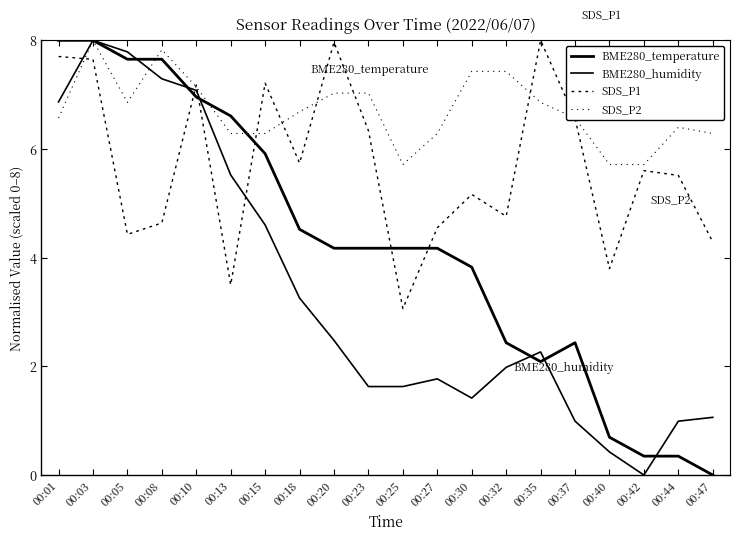

Rank the series by their maximum value, from highest to lowest.

BME280_temperature, BME280_humidity, SDS_P1, SDS_P2